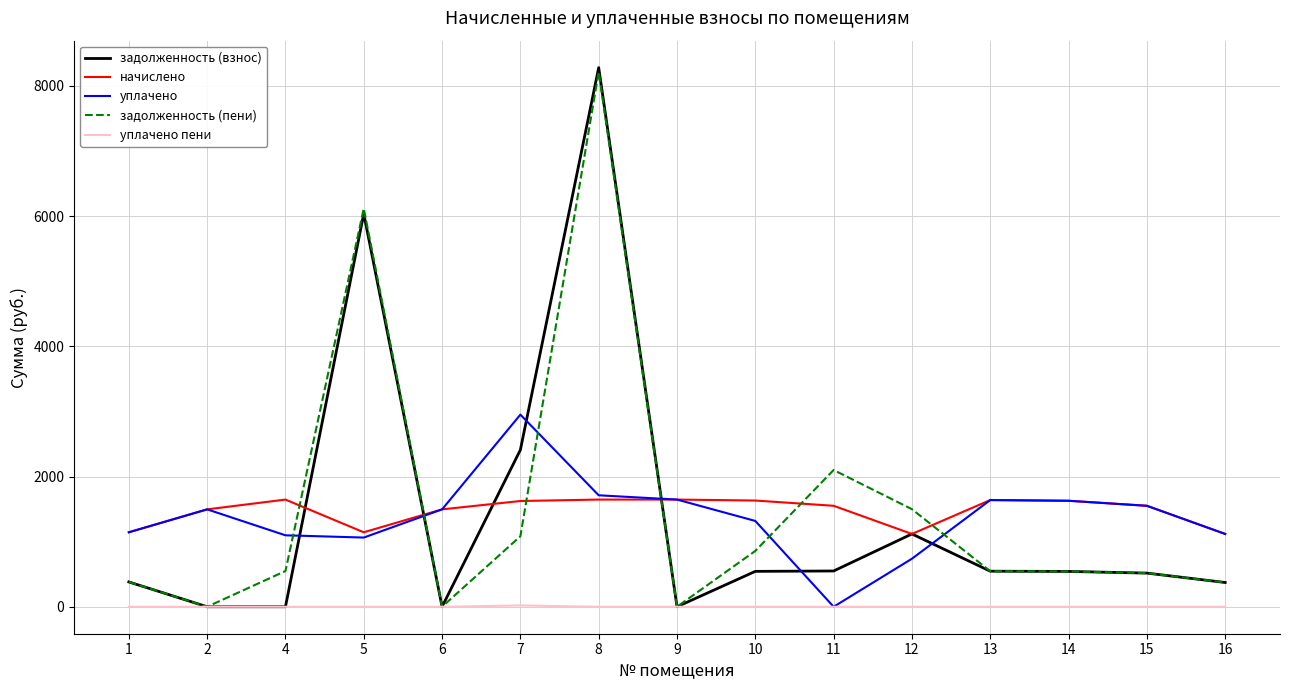

The value of задолженность (пени) at 5 is 1930.1. True or false?

False